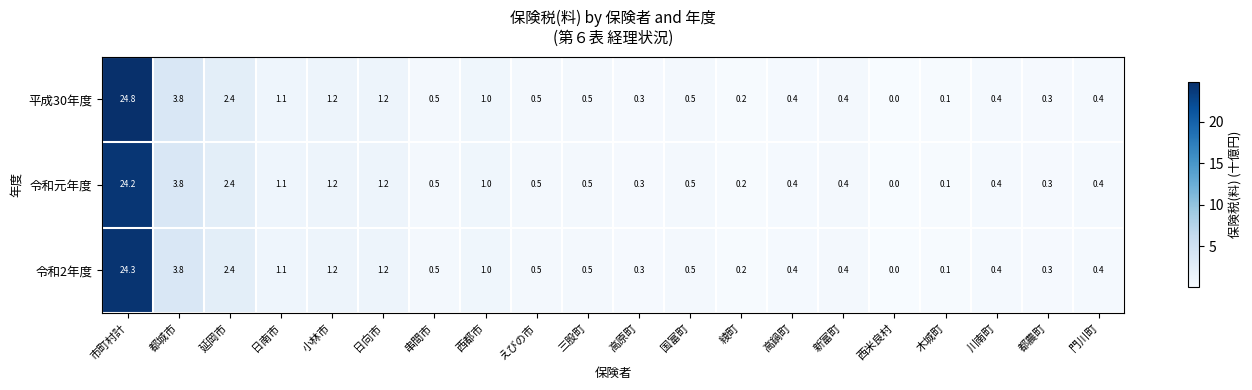

The value of 令和元年度 at 綾町 is 0.3. True or false?

False